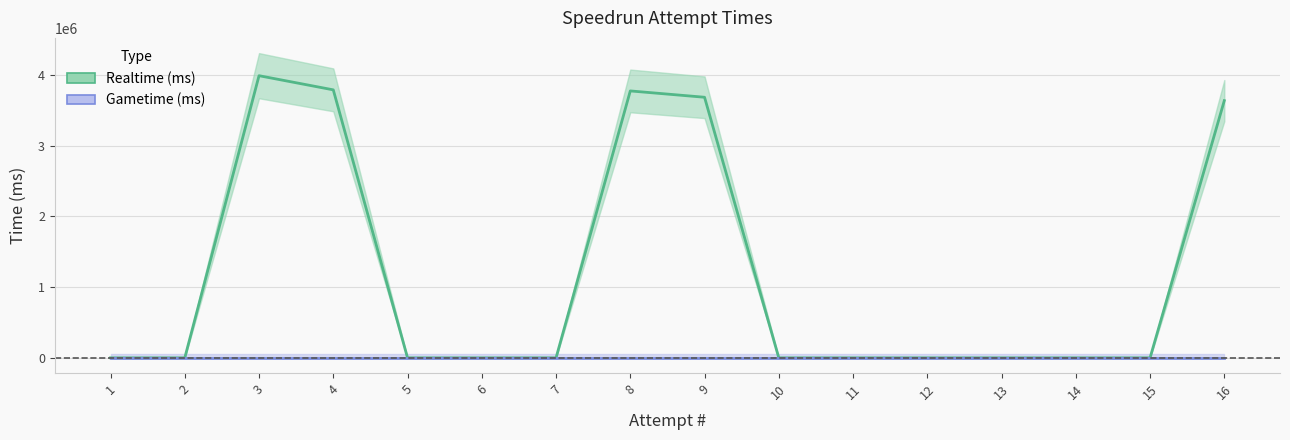

Between 2 and 3, which series saw the biggest shift?

Realtime (ms)